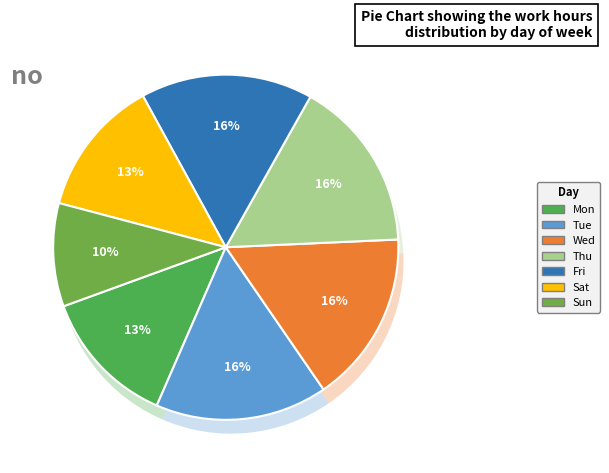

Count the number of slices in the pie.

7